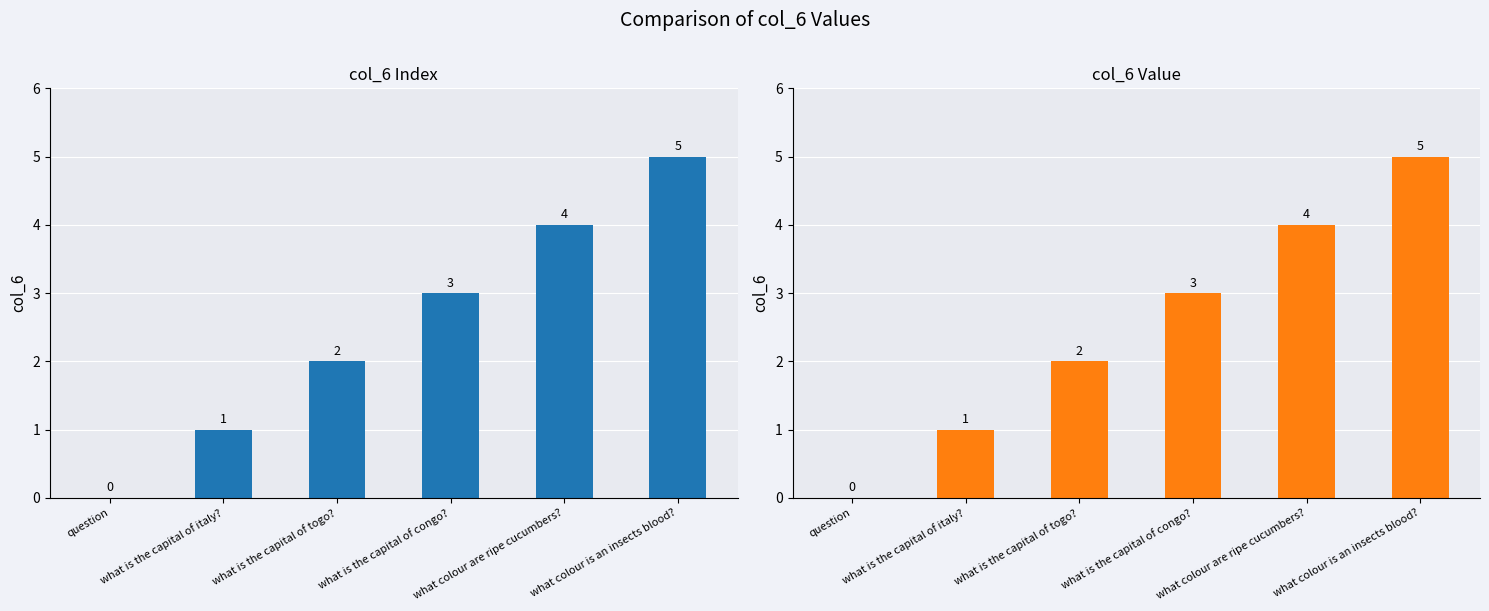

Which series changed the most between question and what is the capital of togo??

col_6 Index